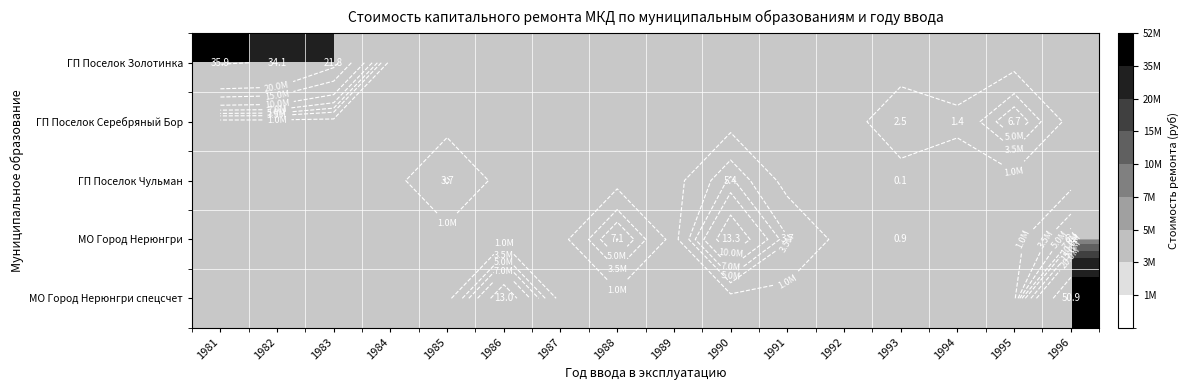

At 1984, list the series in order from smallest to largest.

ГП Поселок Золотинка, ГП Поселок Серебряный Бор, ГП Поселок Чульман, МО Город Нерюнгри, МО Город Нерюнгри спецсчет